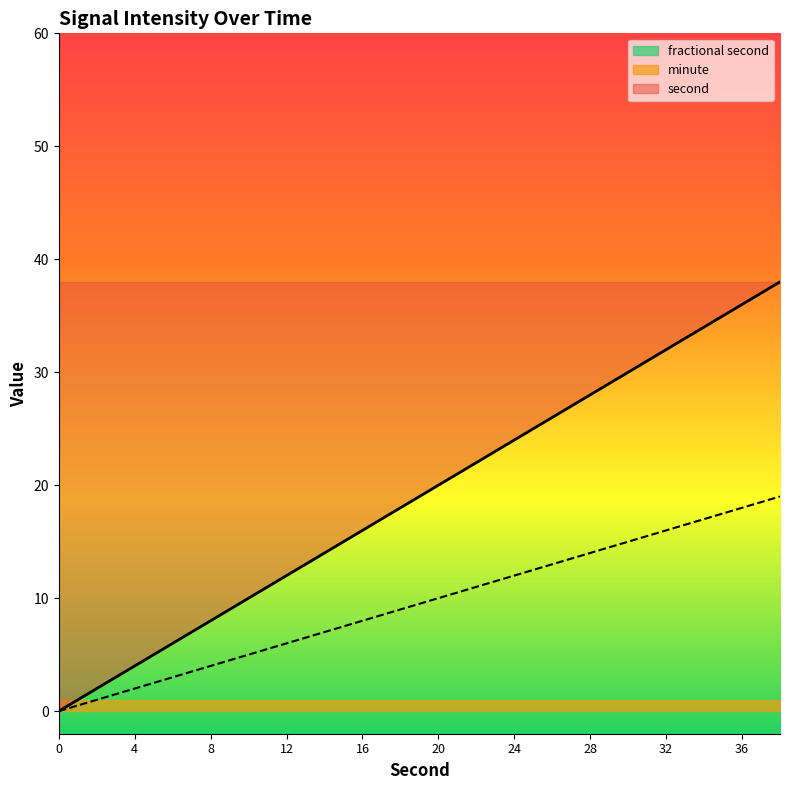

What is the sum of all second values?

380